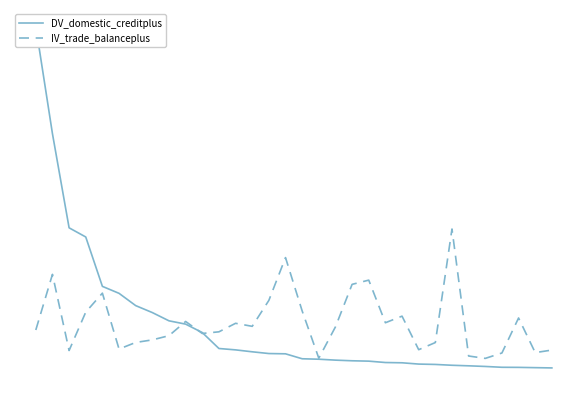

Rank the series by their maximum value, from lowest to highest.

IV_trade_balanceplus, DV_domestic_creditplus